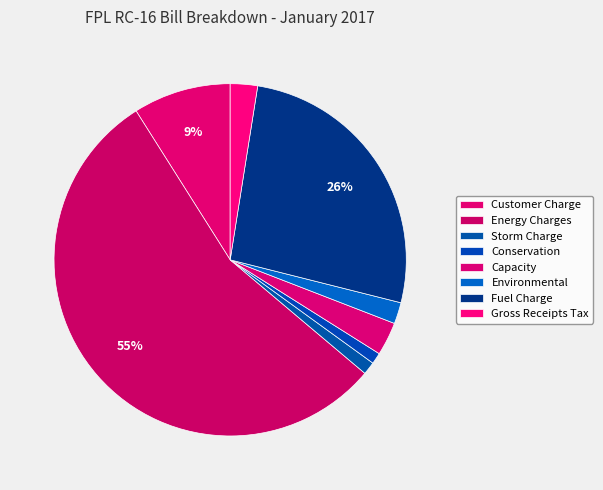

To the nearest percent, what percentage of the pie is Energy Charges?

55%